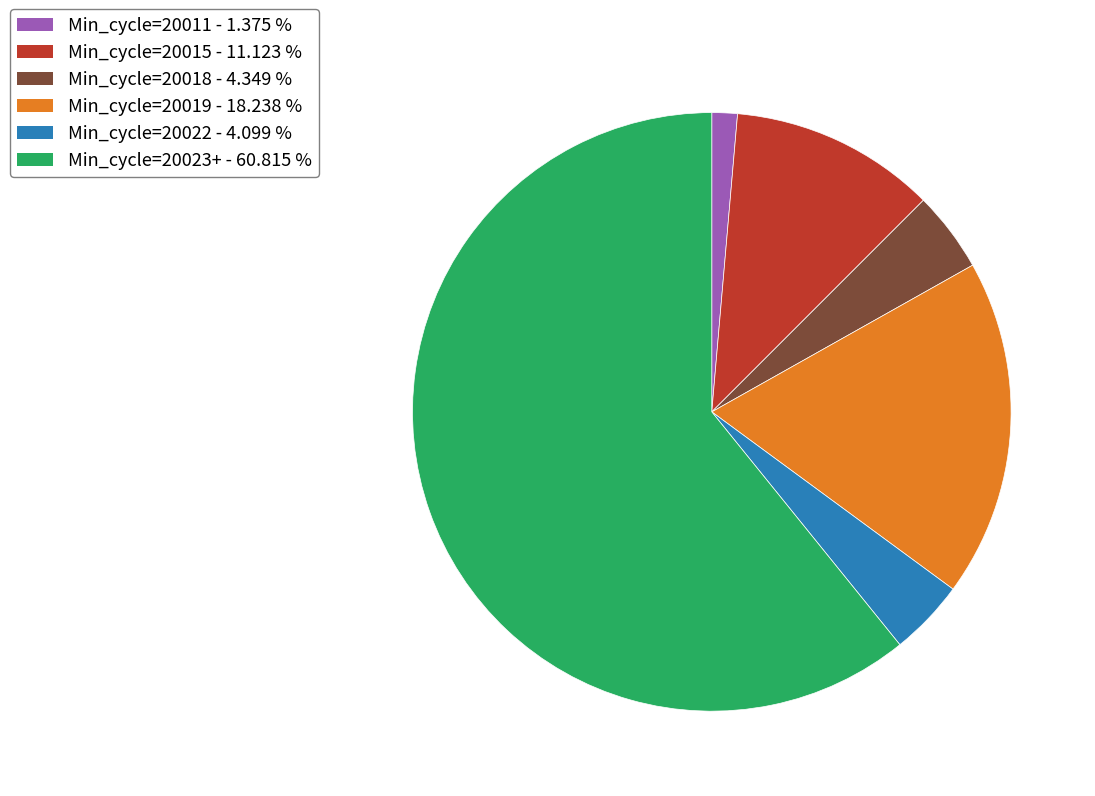

Is there a majority slice in this chart?

Yes